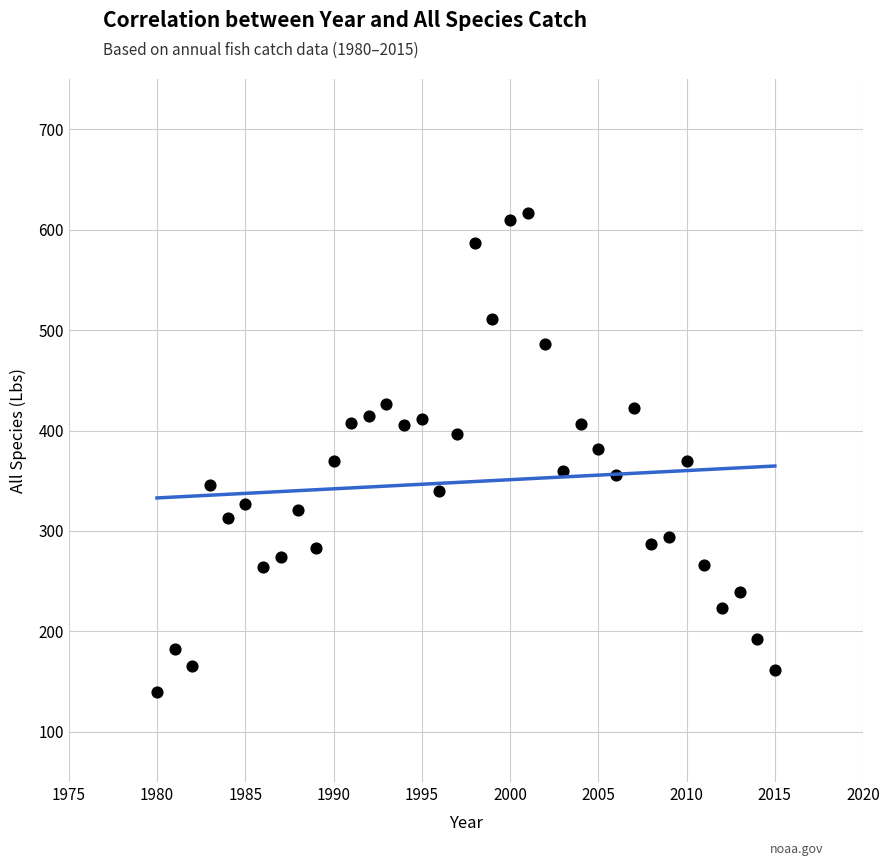

What is the range of Y values (max minus min)?

477.0